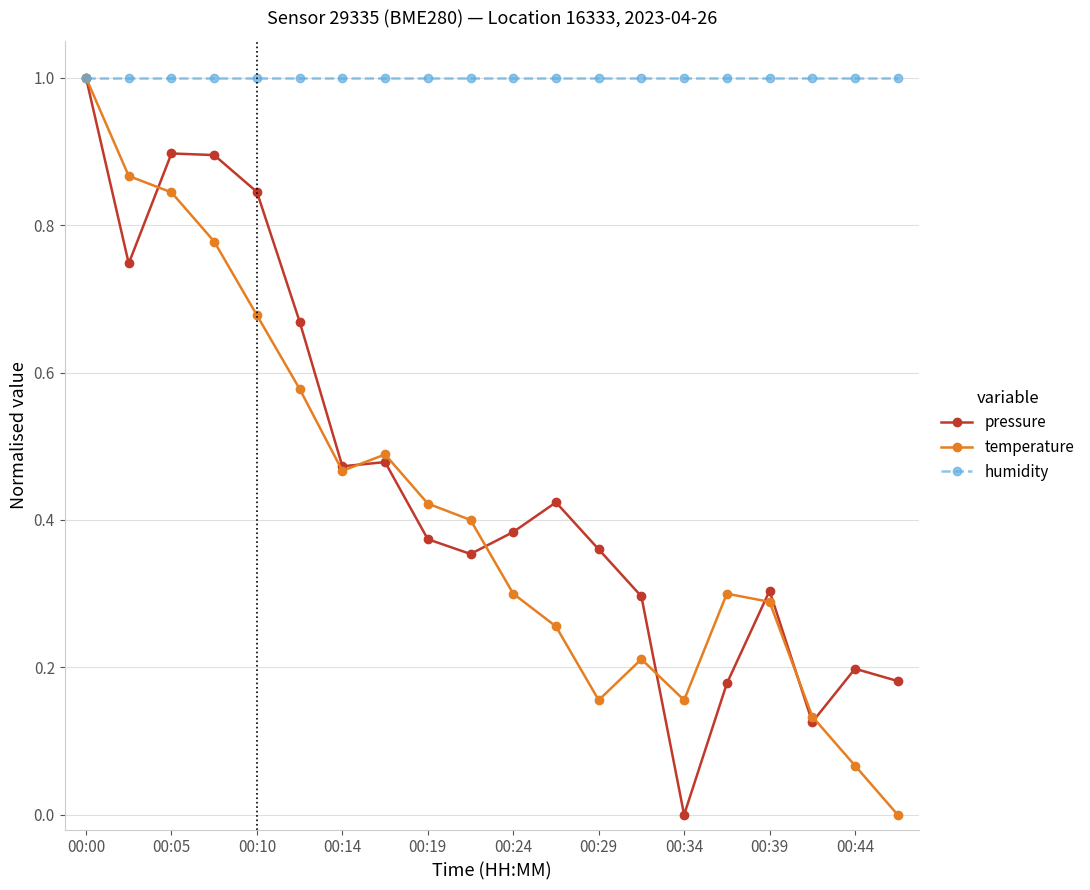

What are all the series names shown in the legend?

pressure, temperature, humidity